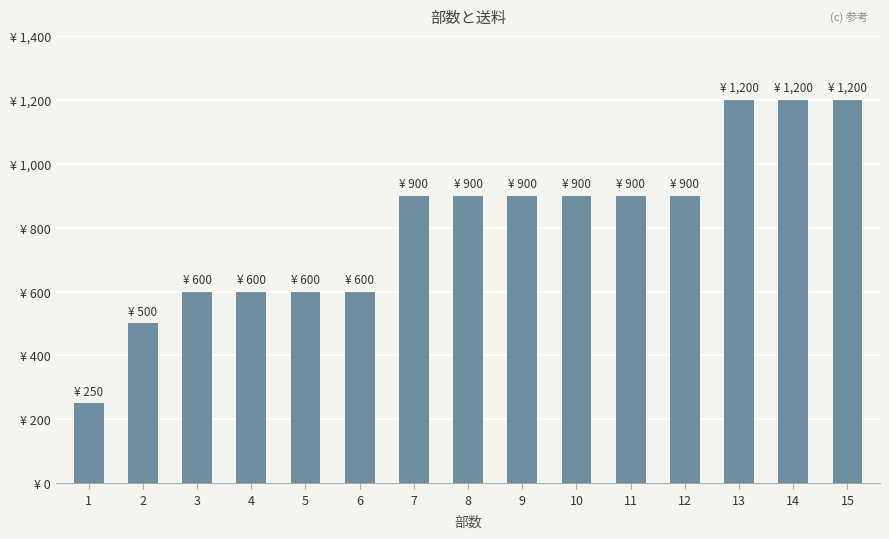

How many values are below 900?

6